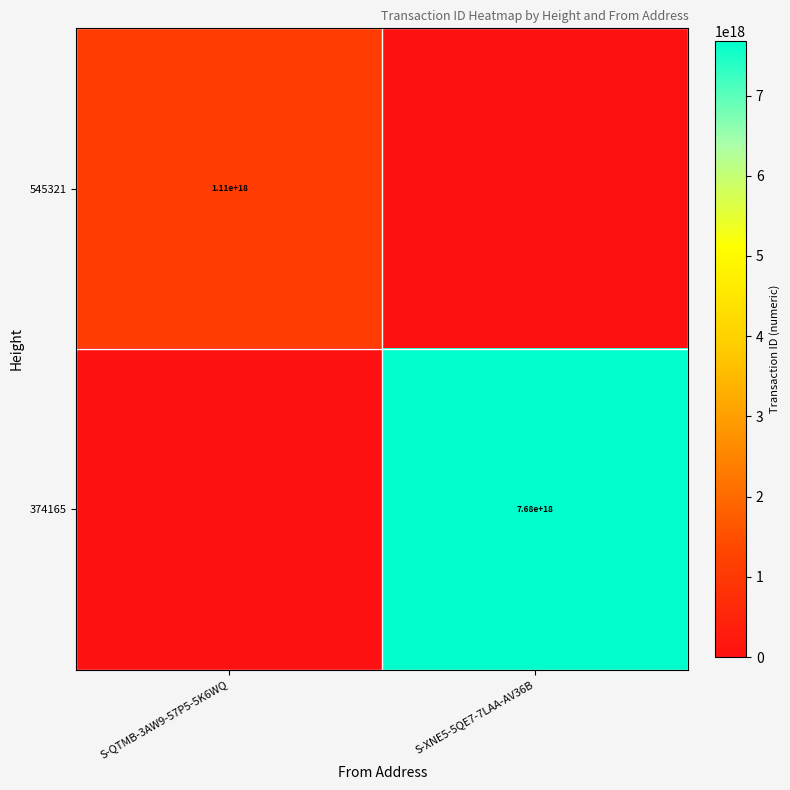

Which has a higher value, S-QTMB-3AW9-57P5-5K6WQ or S-XNE5-5QE7-7LAA-AV36B?

S-QTMB-3AW9-57P5-5K6WQ